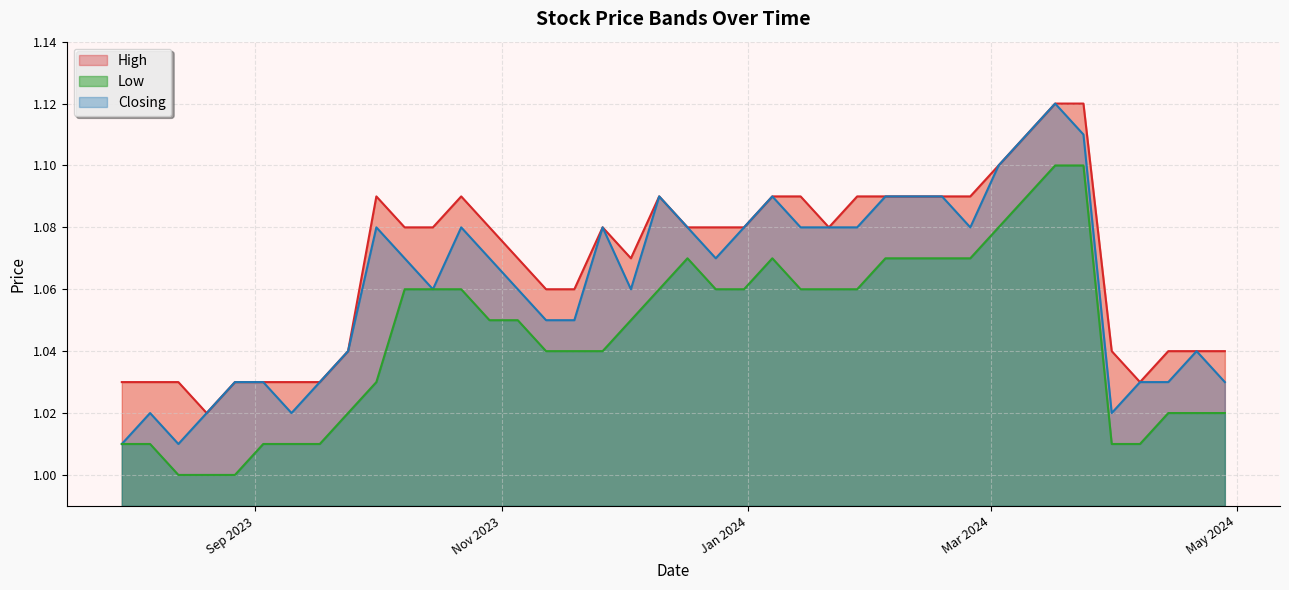

List the series in order of their overall mean, lowest first.

Low, Closing, High